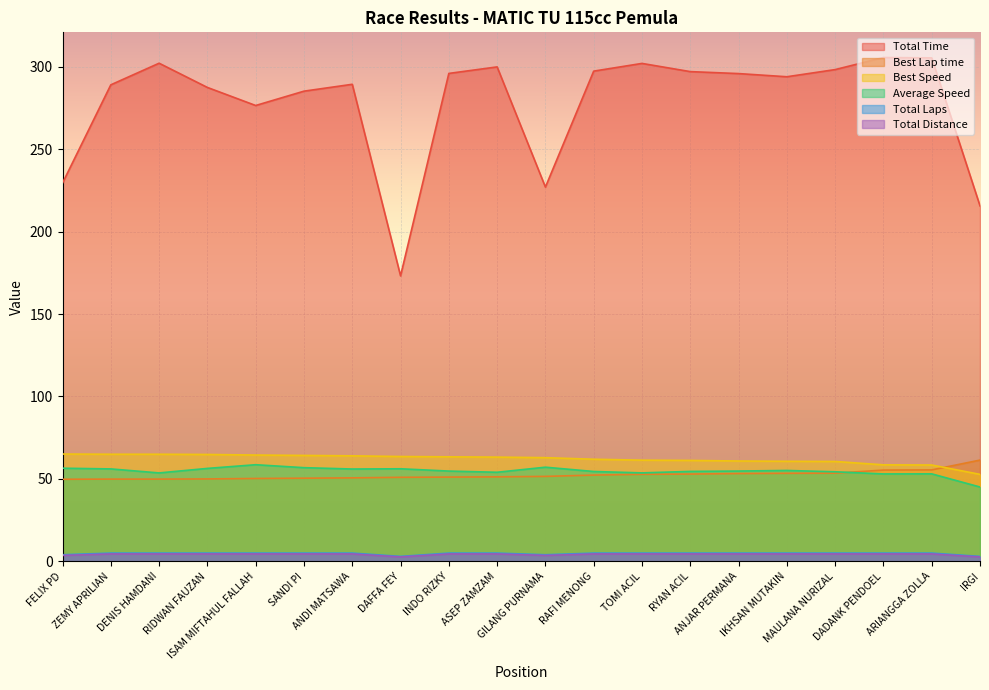

At which label is Best Lap time closest to 55?

DADANK PENDOEL